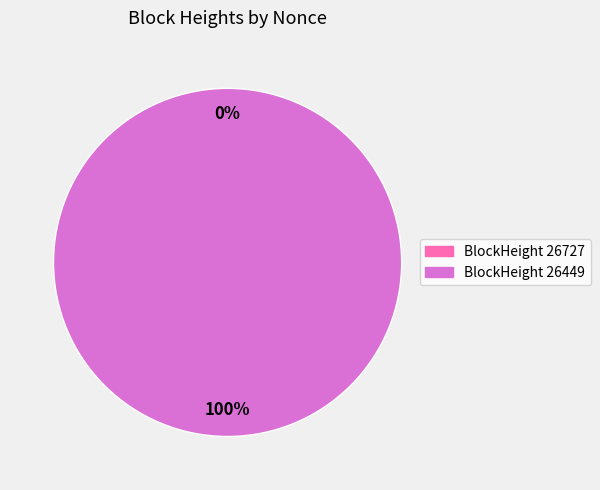

Is there a majority slice in this chart?

Yes